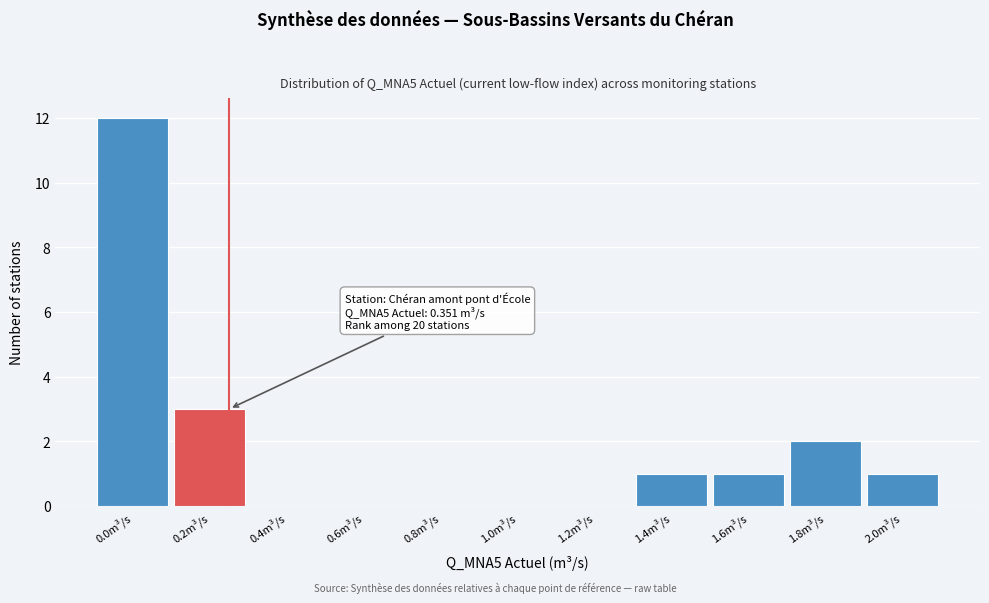

Reading left to right, list all the values displayed in this chart.

0.0m³/s=12	0.2m³/s=3	0.4m³/s=0	0.6m³/s=0	0.8m³/s=0	1.0m³/s=0	1.2m³/s=0	1.4m³/s=1	1.6m³/s=1	1.8m³/s=2	2.0m³/s=1